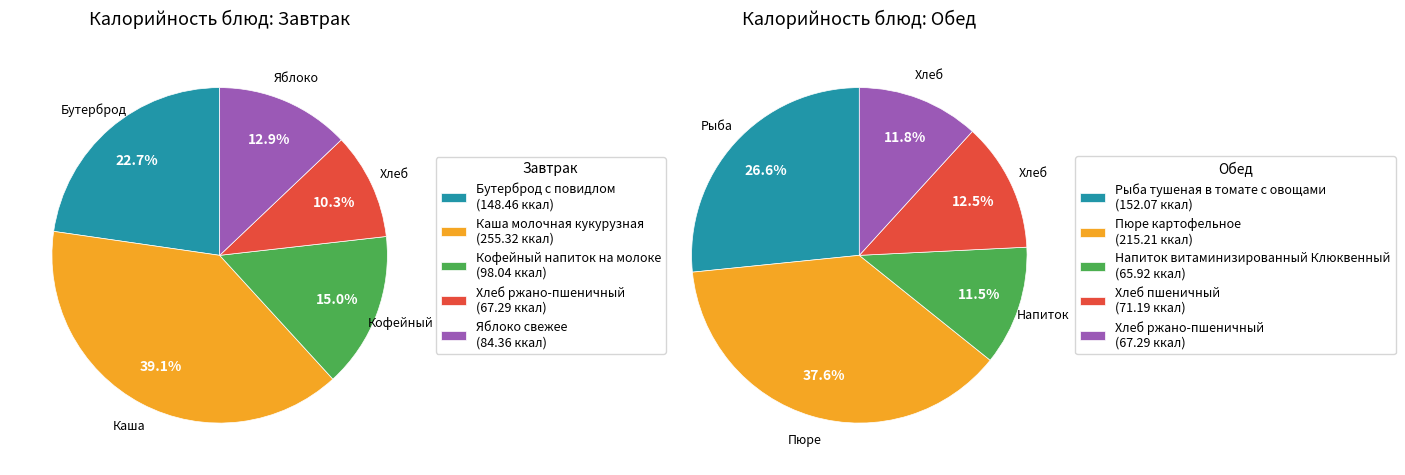

Rank the series by their maximum value, from lowest to highest.

Обед, Завтрак